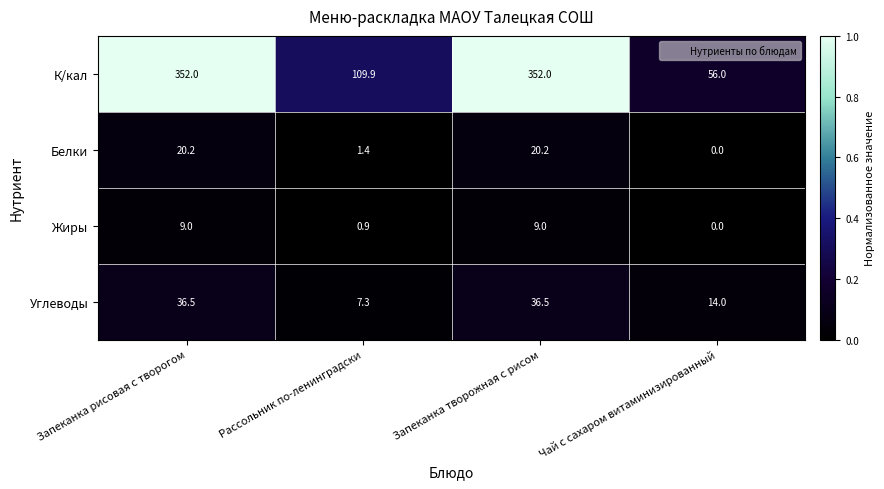

Which category has the lowest value across all series?

Чай с сахаром витаминизированный